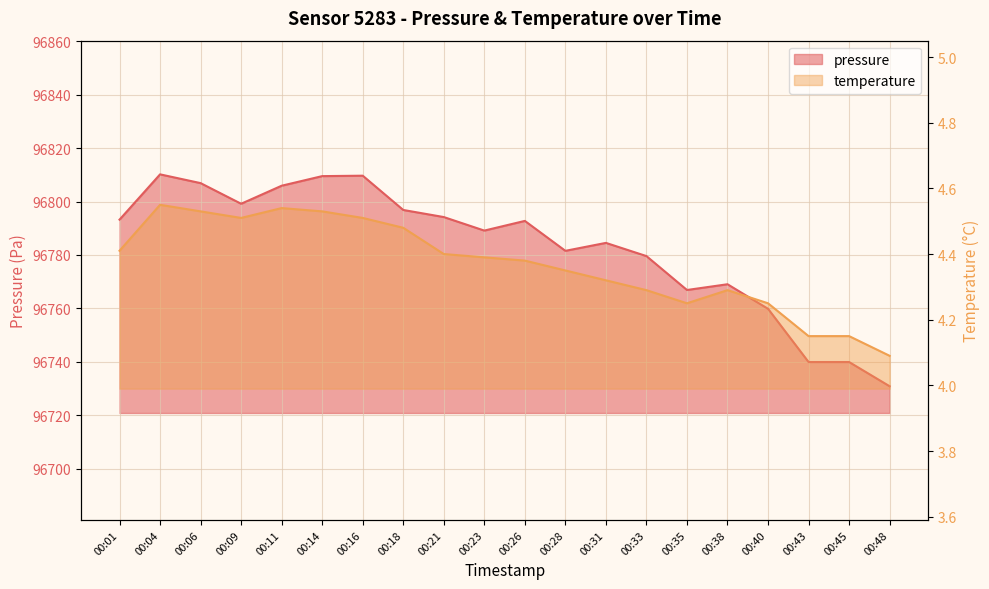

What is the value of the temperature point at the 3rd from the left?

4.5